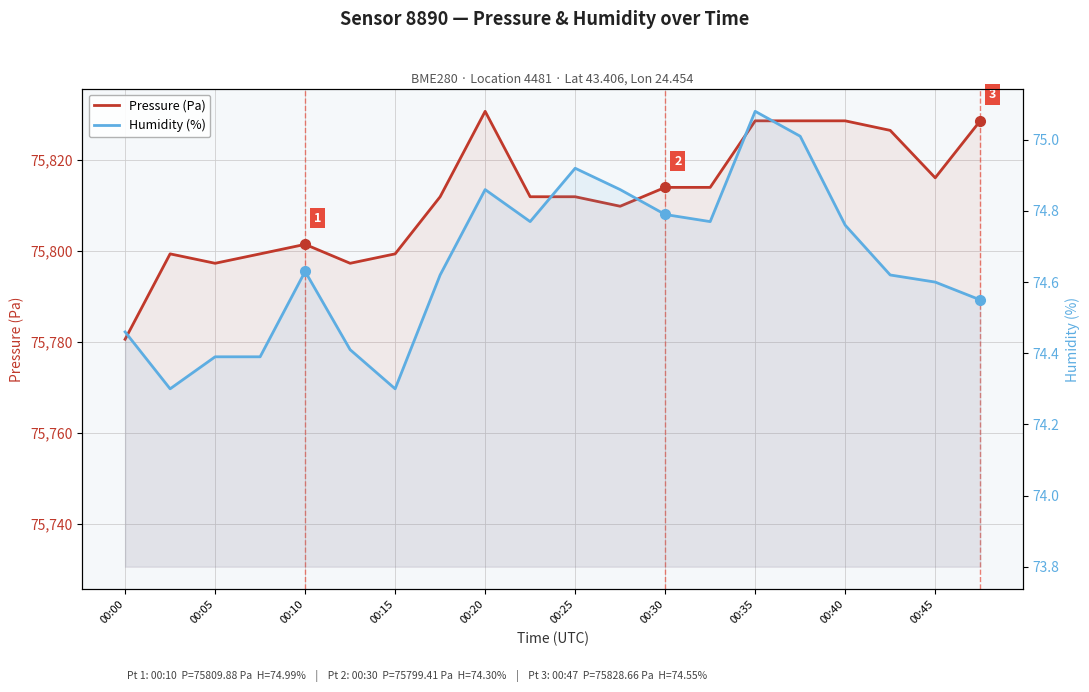

What is the sum of the Pressure (Pa) values at 14 and 19?

151657.3